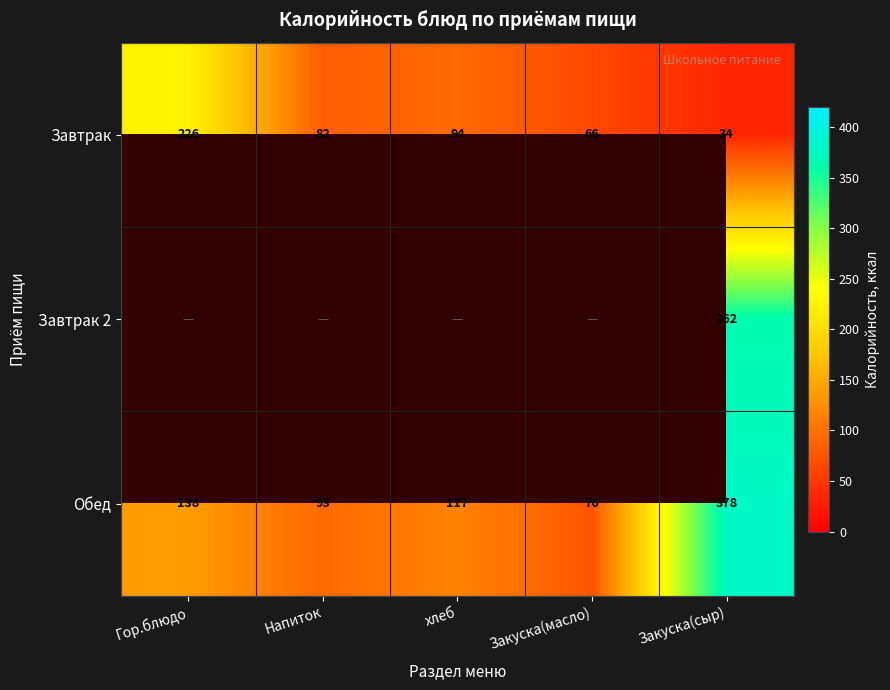

At which label is Завтрак closest to 130?

хлеб